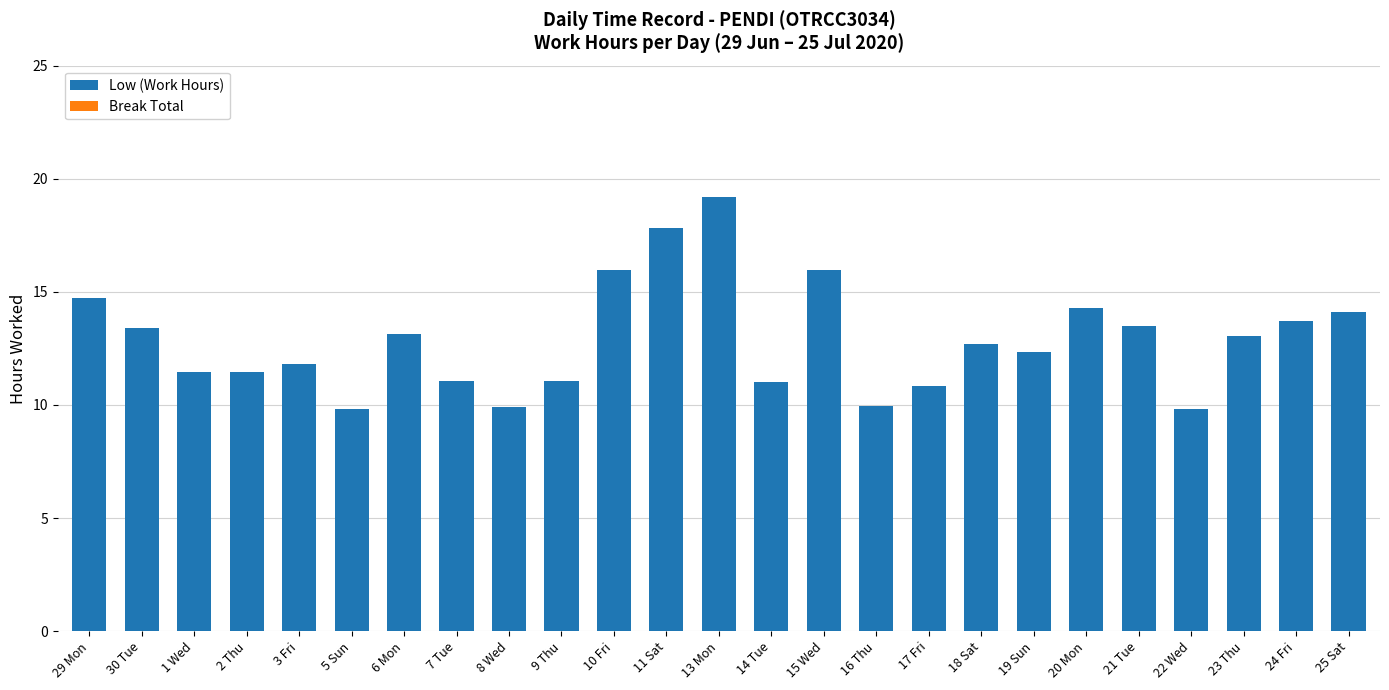

True or false: the data shows 11.8 at 3 Fri.

True